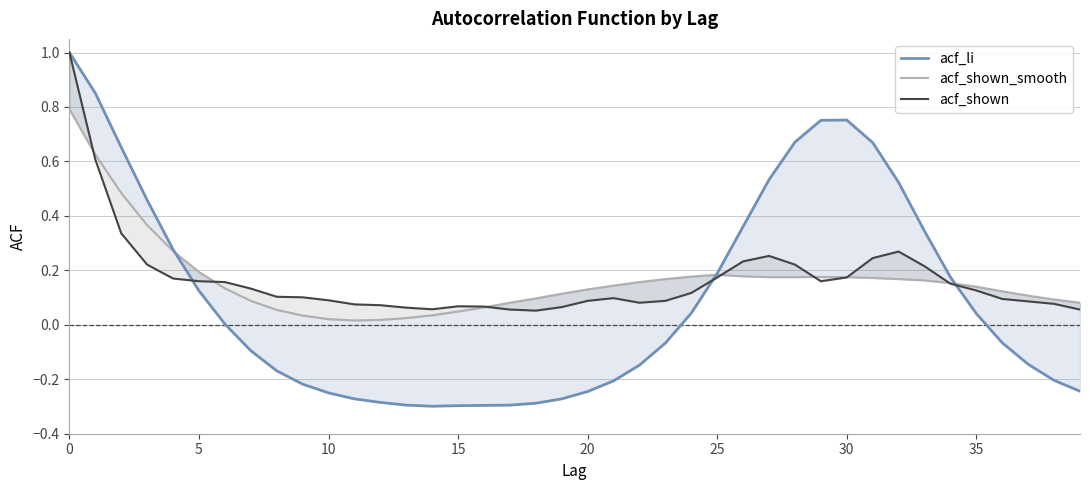

At how many categories does at least one series exceed 0?

40